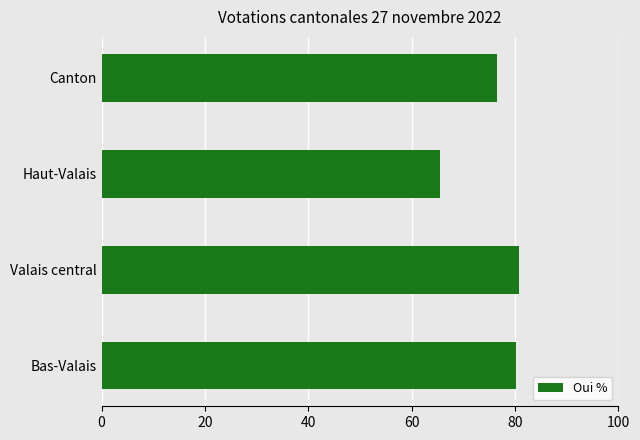

Does the chart contain any negative values?

No